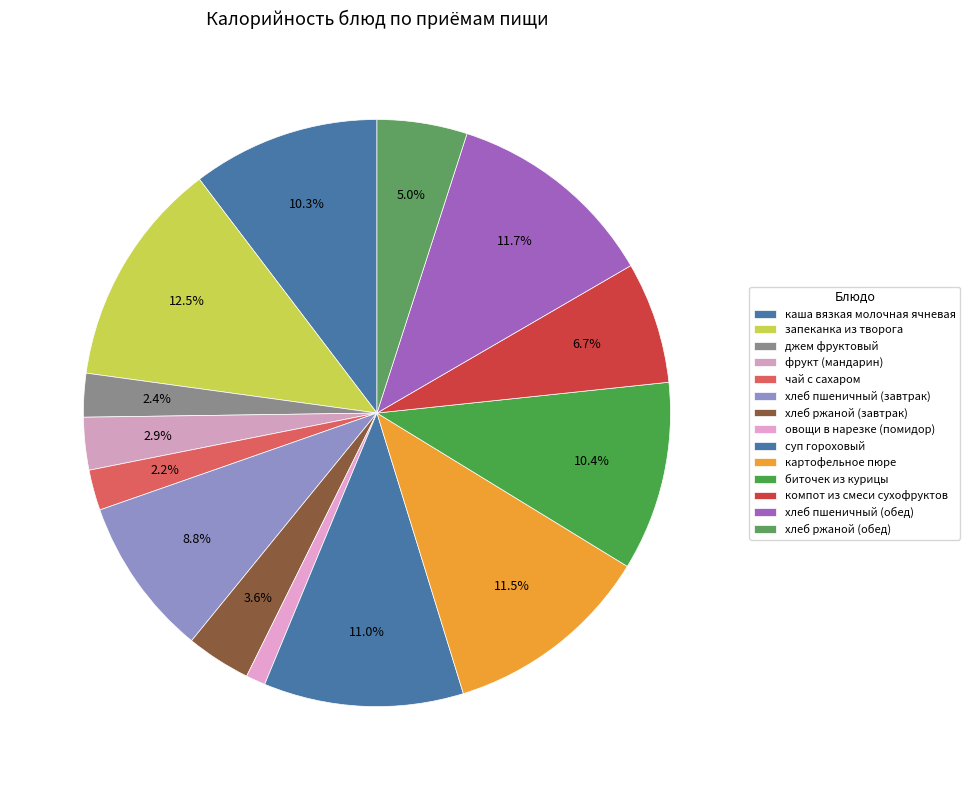

How many segments does this pie chart have?

14